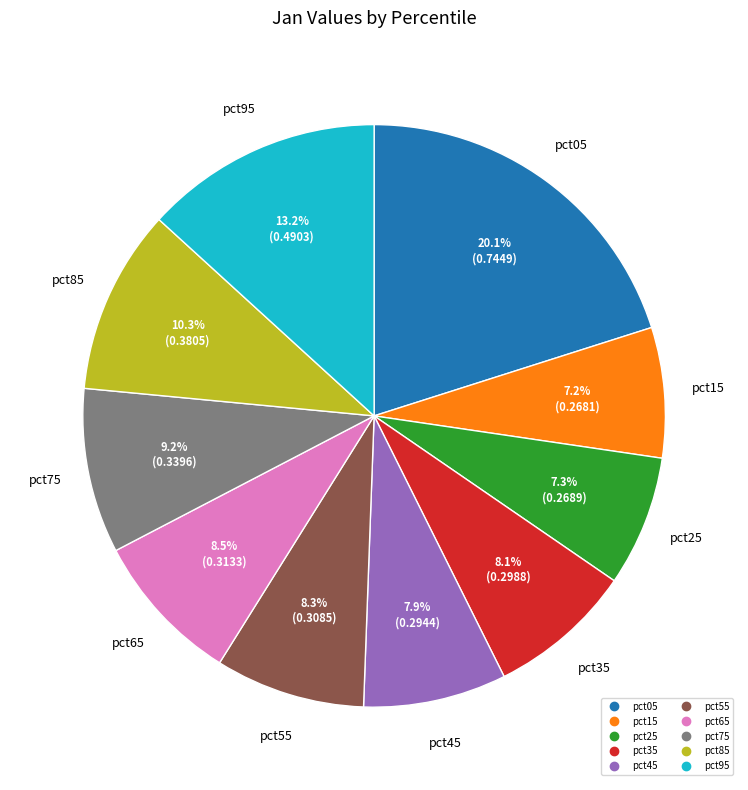

Which has a higher value, pct55 or pct25?

pct55